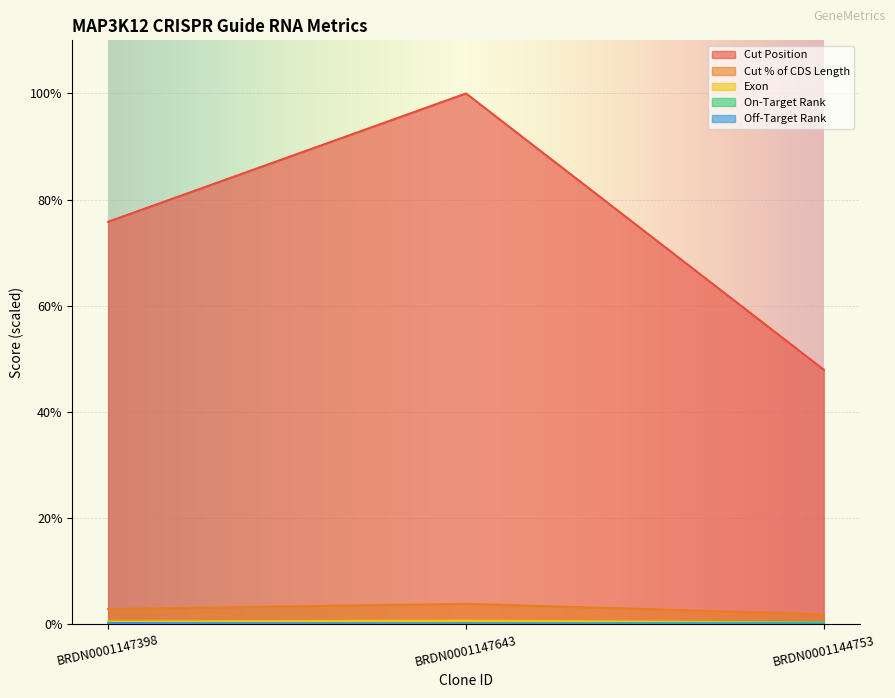

How many data points does each series have?

3